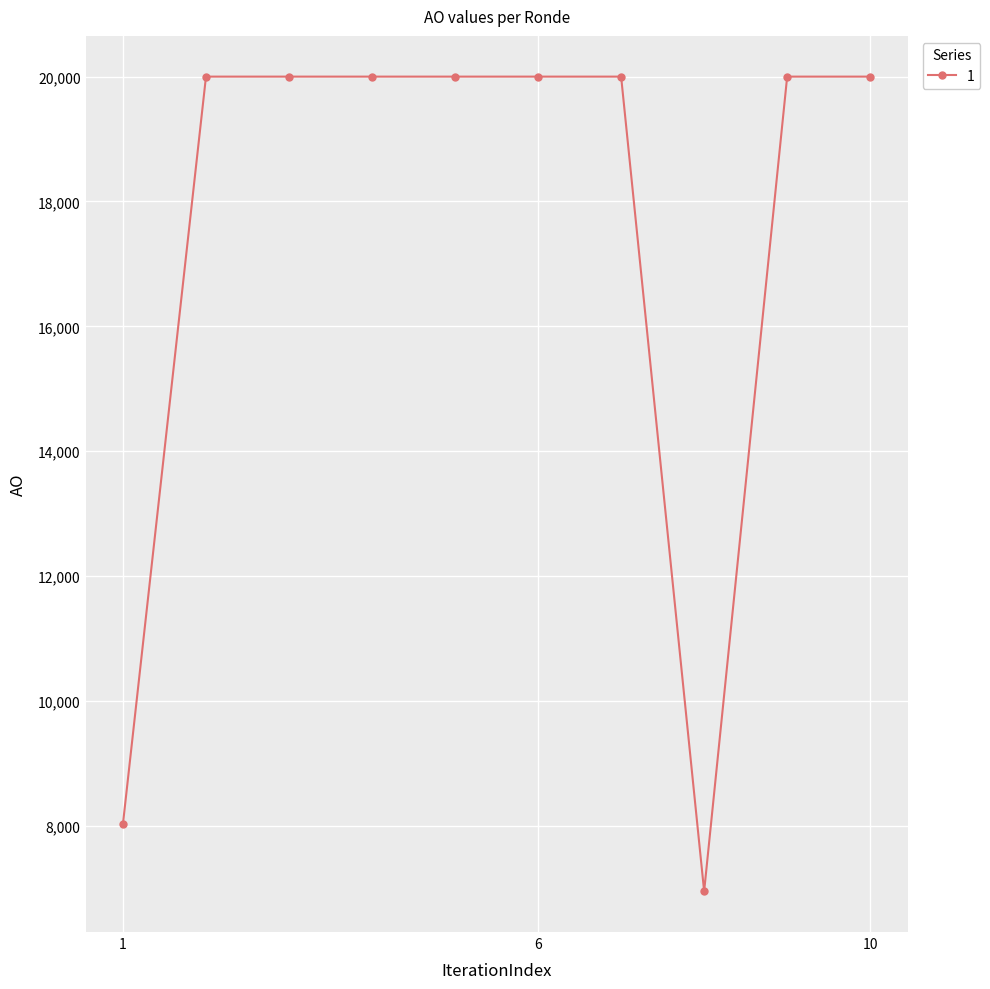

Reading left to right, list all the values displayed in this chart.

8032	20000	20000	20000	20000	20000	20000	6951	20000	20000